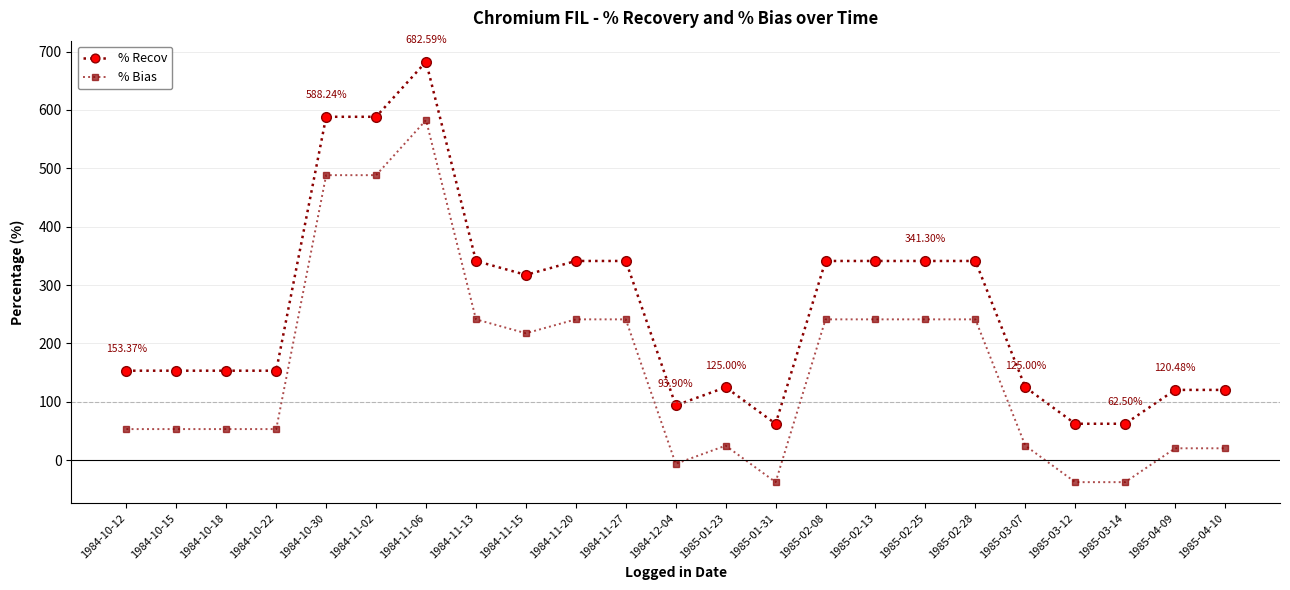

What is the total value across all series at 1984-11-13?

582.6